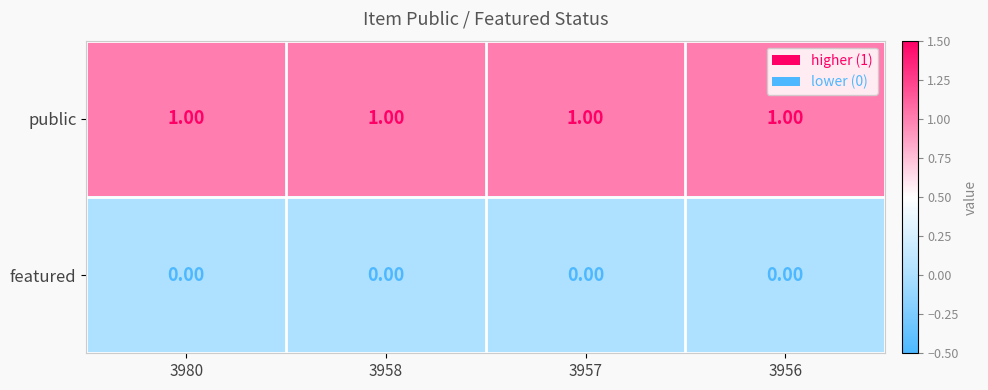

Rank the series at 3980 from highest to lowest value.

public, featured